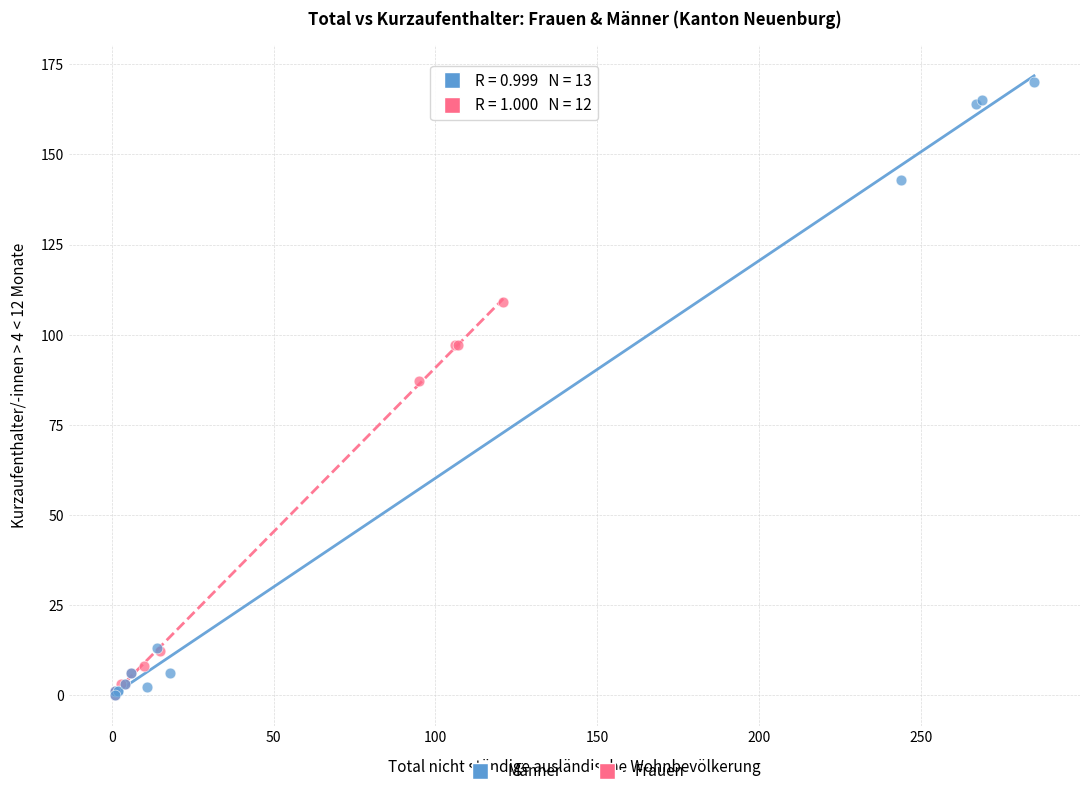

Which series has the widest spread of Y values?

Männer